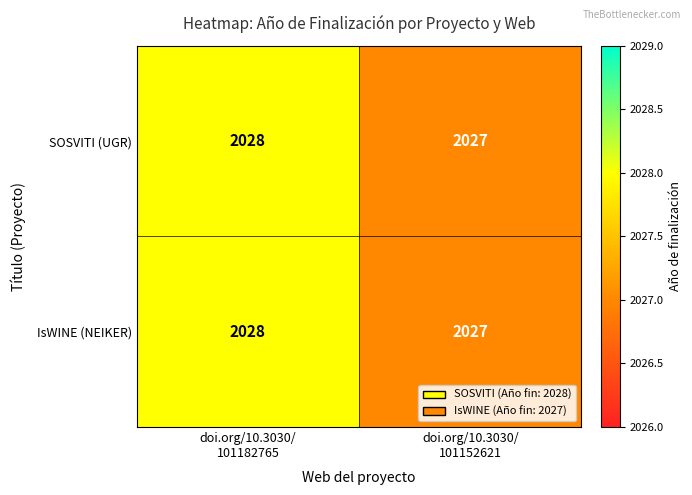

Reading left to right, extract all data points from this chart.

SOSVITI (UGR): 2028	2027
IsWINE (NEIKER): 2028	2027